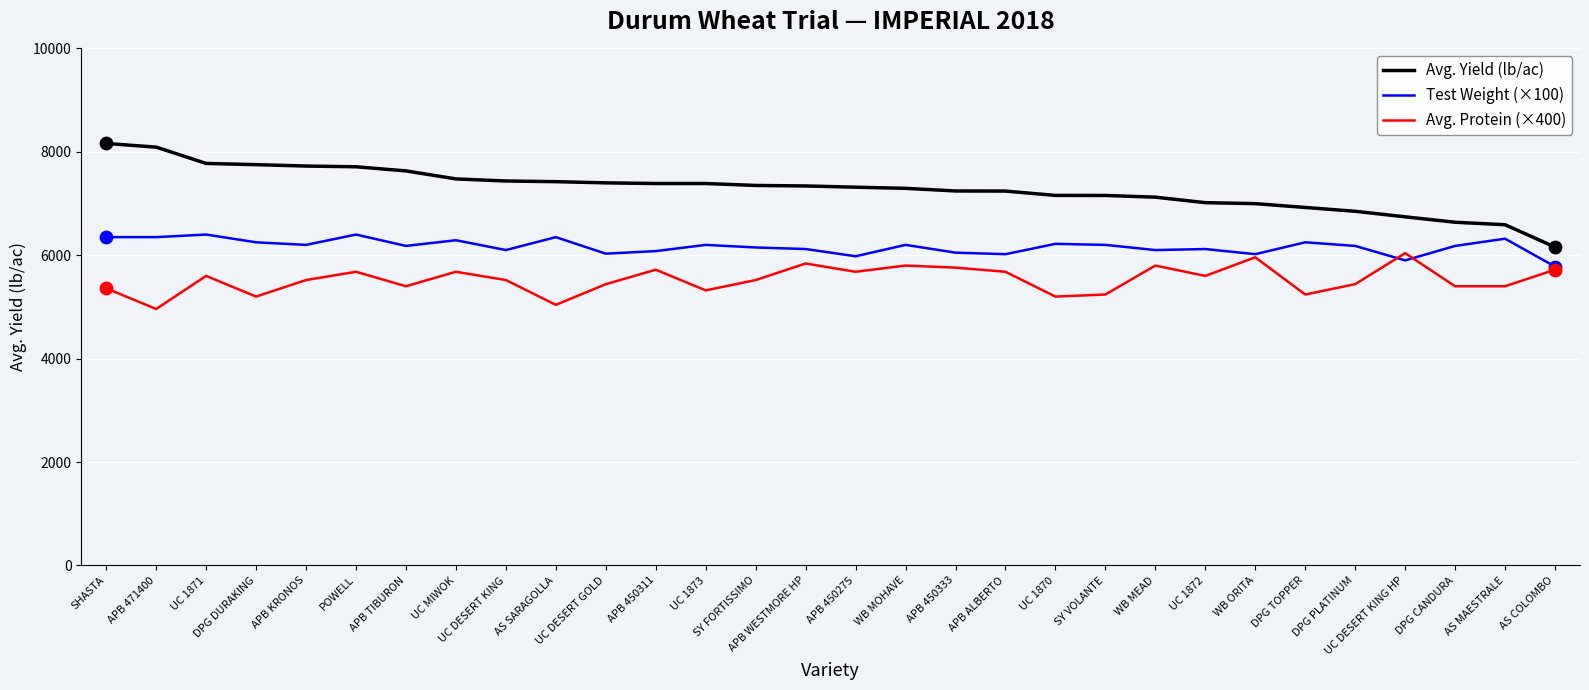

List the series in order of their overall mean, highest first.

Avg. Yield (lb/ac), Test Weight (×100), Avg. Protein (×400)